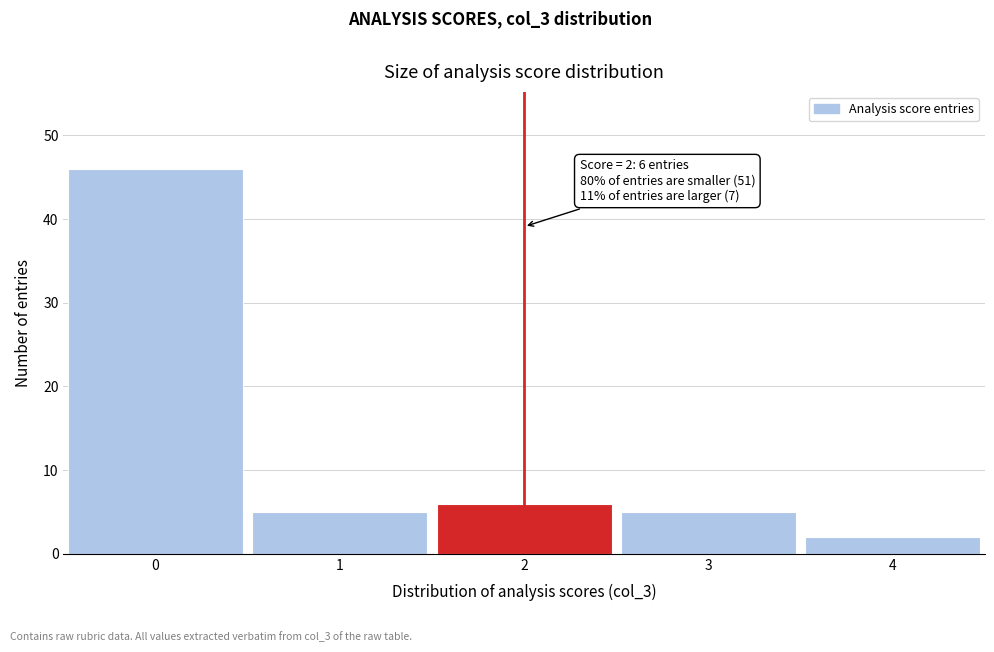

Which range on the x-axis has the tallest bar?

-0.5 to 0.5